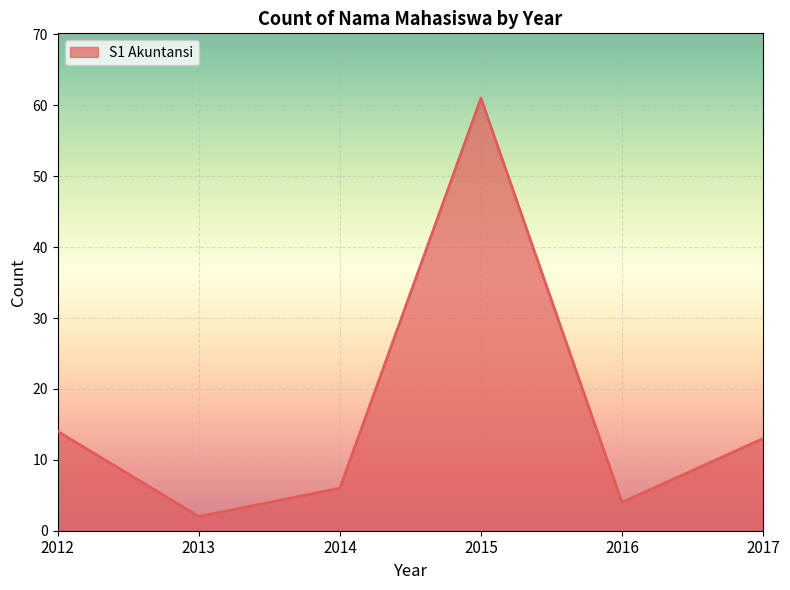

At which category does the data reach its first local valley?

2013